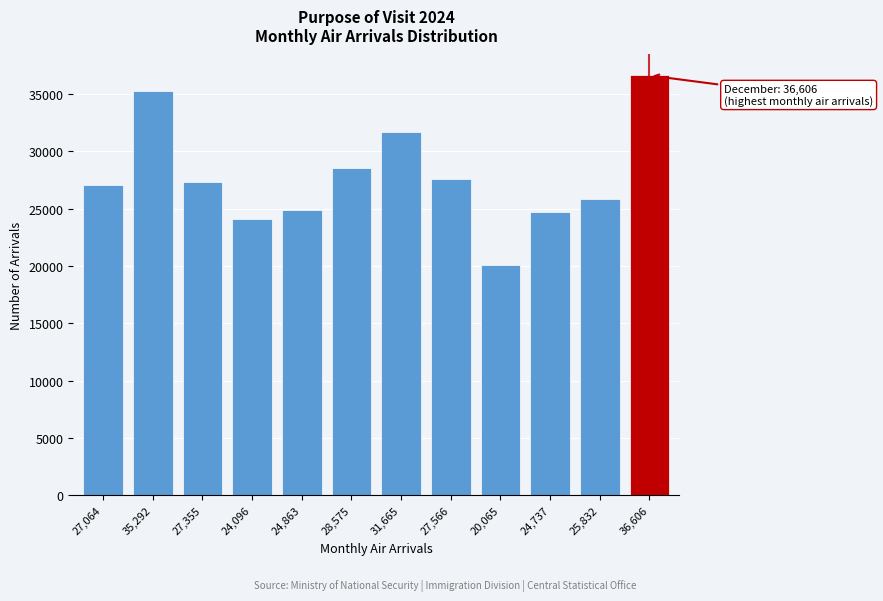

The value at 20,065 is 6549. True or false?

False